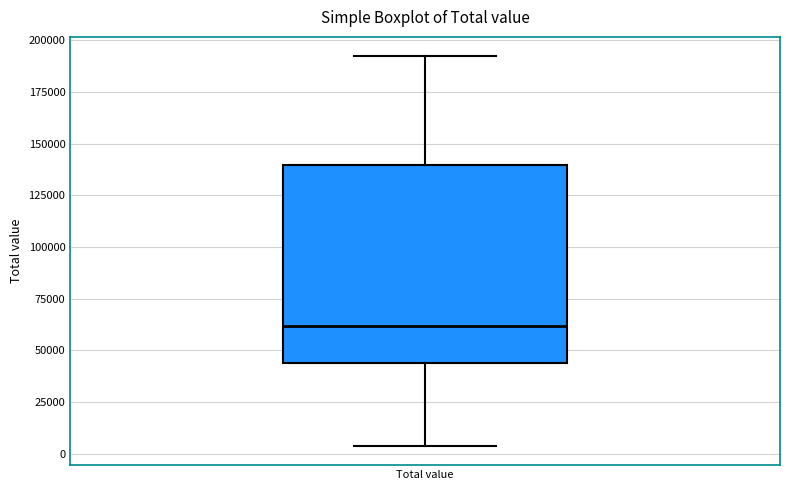

Read this box plot against the y-axis: the position of the median line, the range covered by the box, and the ends of both whiskers. The values are not printed on the chart, so give them approximately, as read against the axis.

median 60000, box 45000 to 140000, whiskers 5000 to 190000